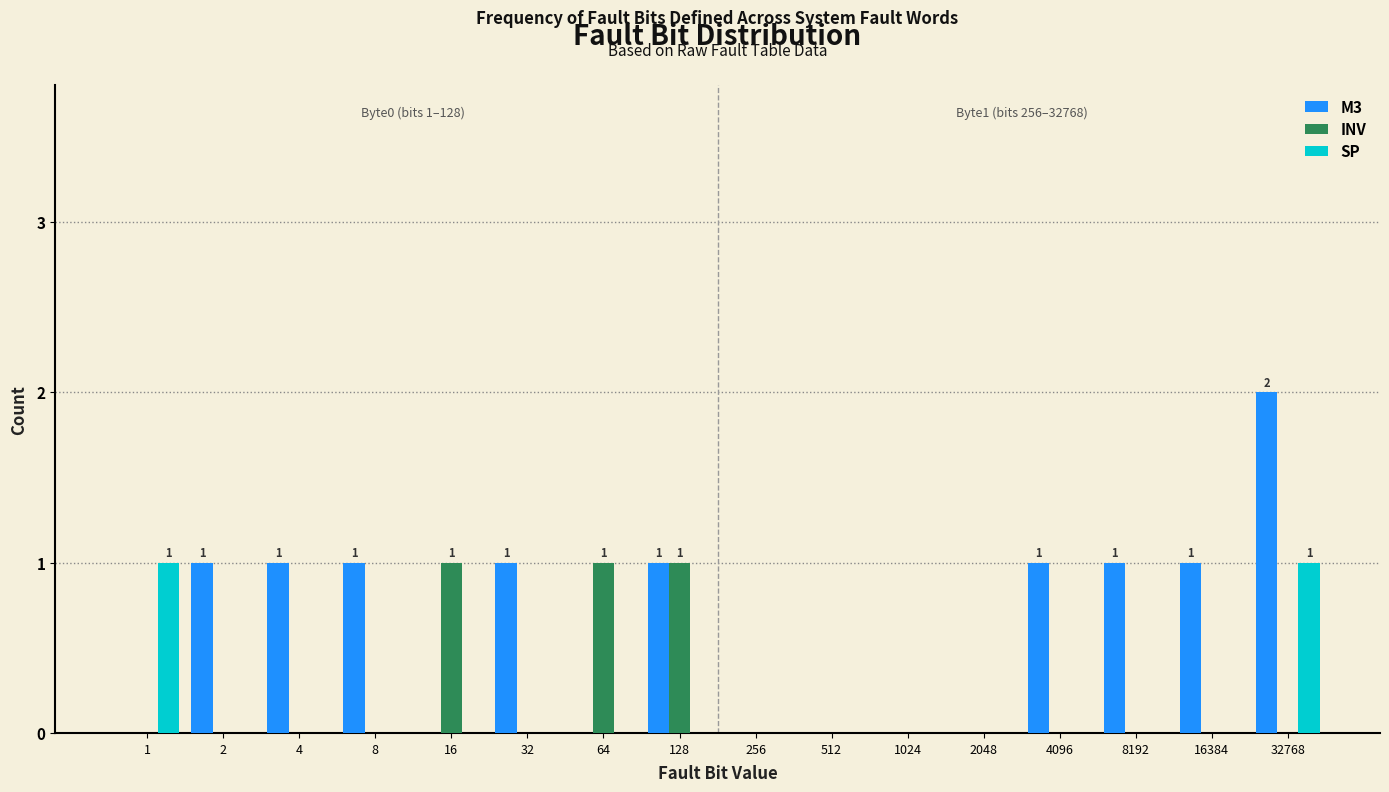

Which label corresponds to the largest value in the chart?

32768